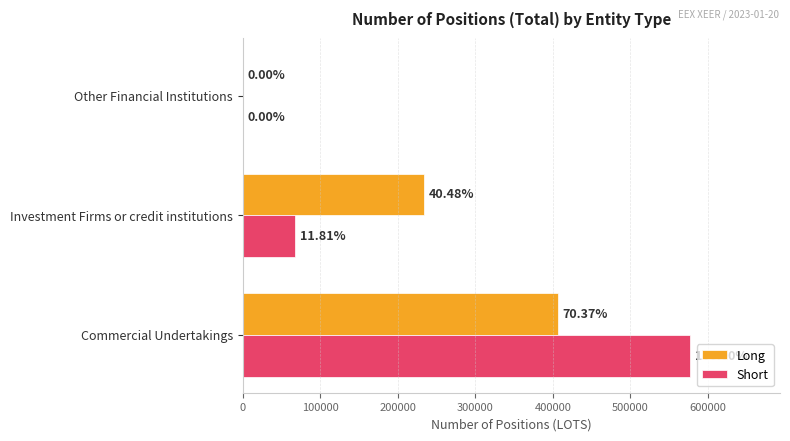

What is the sum of all Short values?

645447